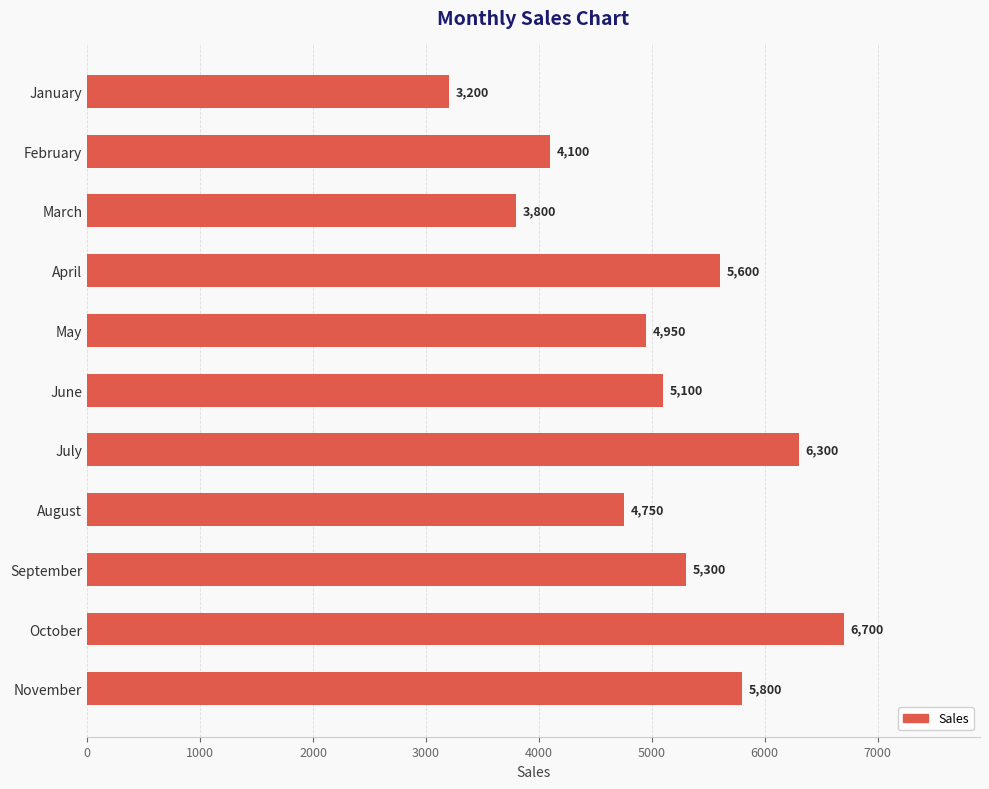

What is the difference between the maximum and minimum values?

3500